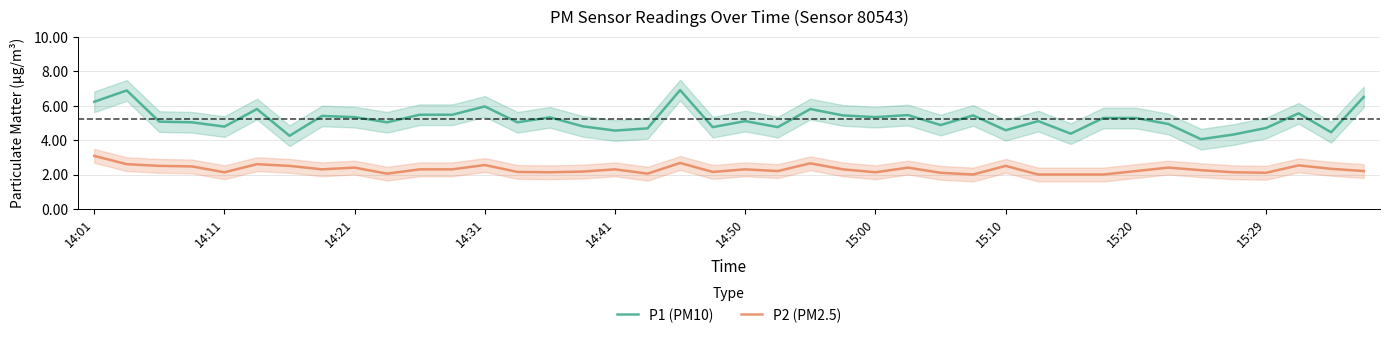

True or false: P2 (PM2.5) and P1 (PM10) intersect in this chart.

False